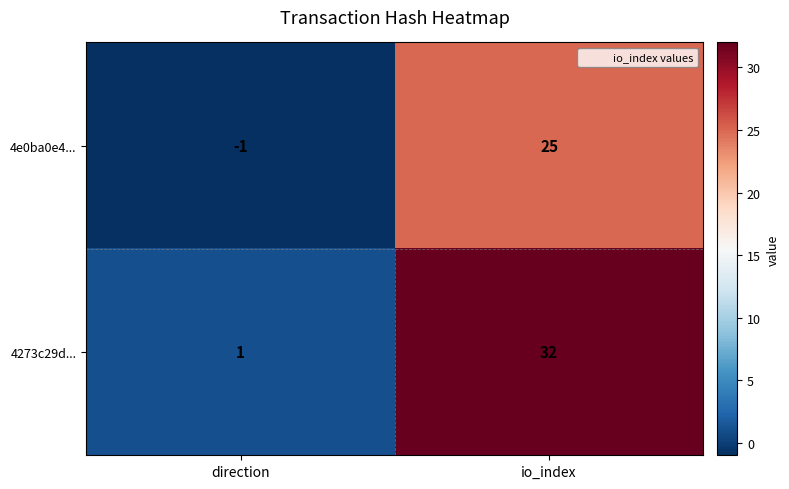

How many values in the 4e0ba0e4... series are below 25?

1